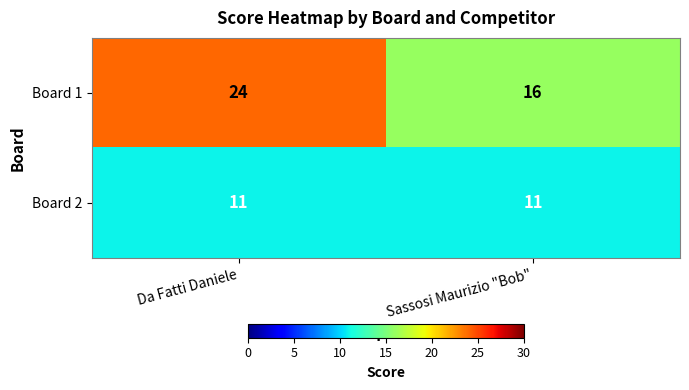

What is the lowest value of the Board 1 series?

16